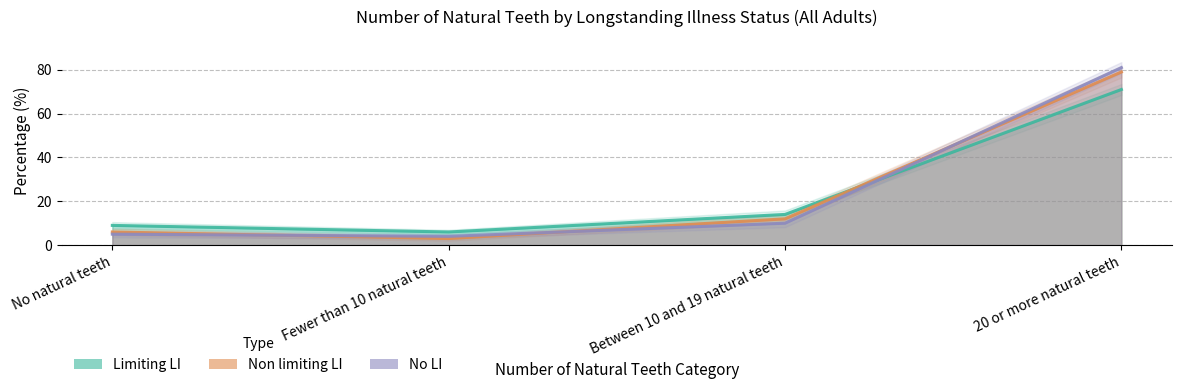

What position from the left is No natural teeth?

1